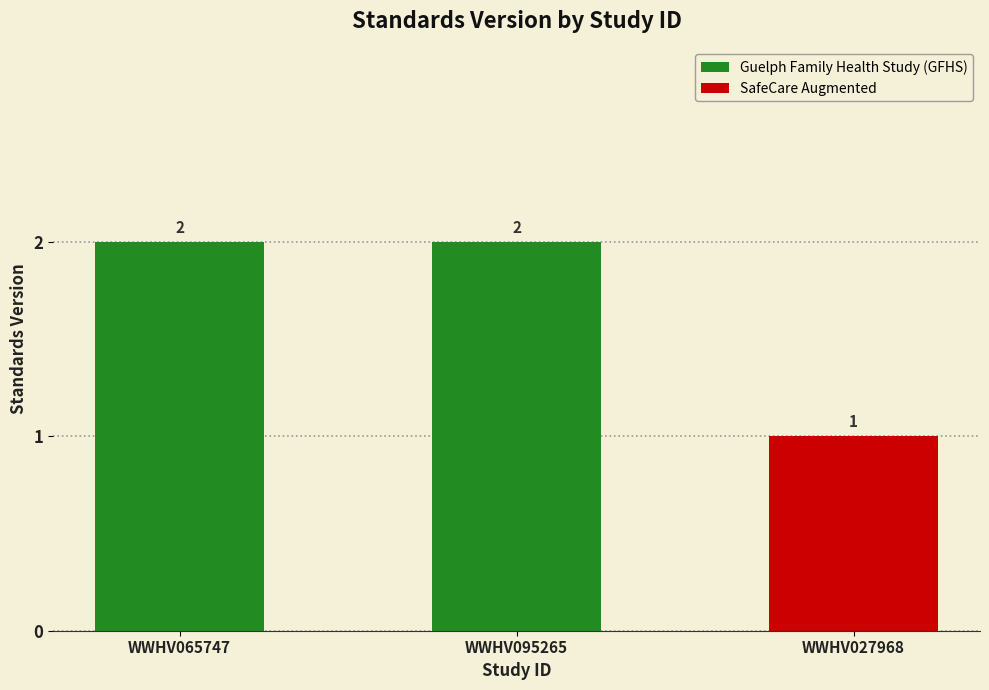

What is the sum of all values?

5